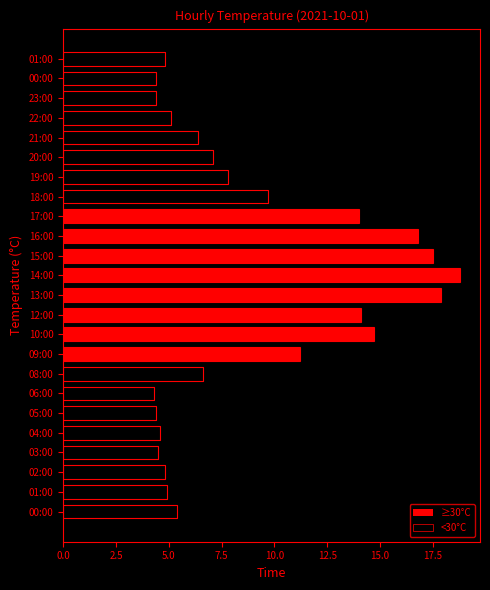

The ≥30°C series shows 8.2 at 04:00. True or false?

False